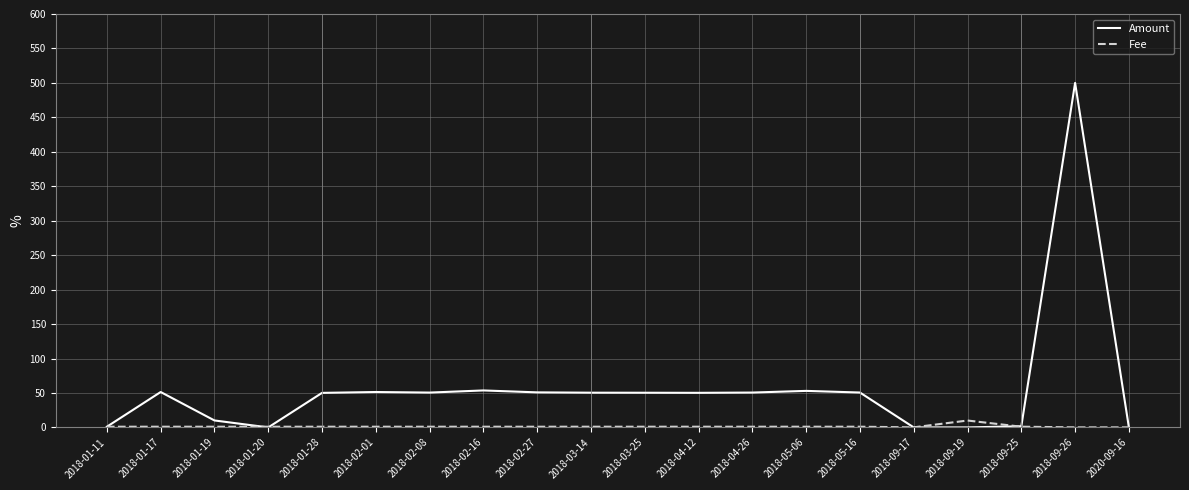

Which series has the largest range (max minus min)?

Amount